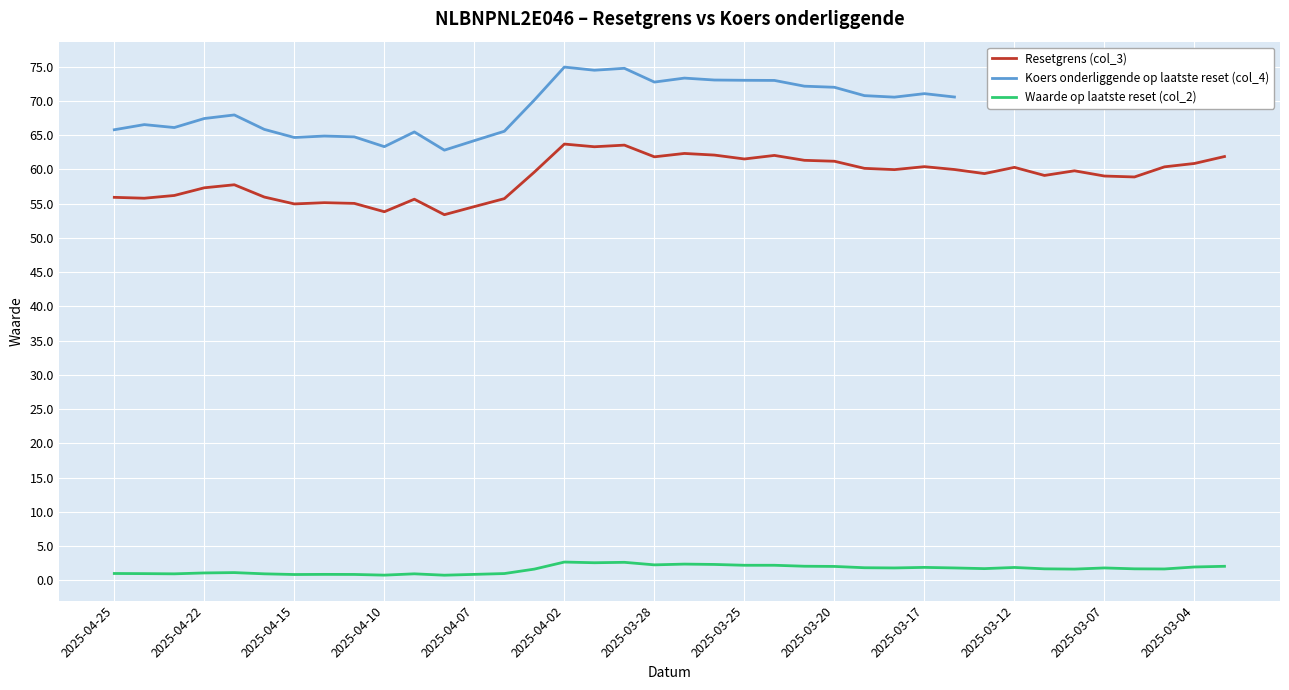

What is the value of the Waarde op laatste reset (col_2) point at the 31st from the left?

1.9